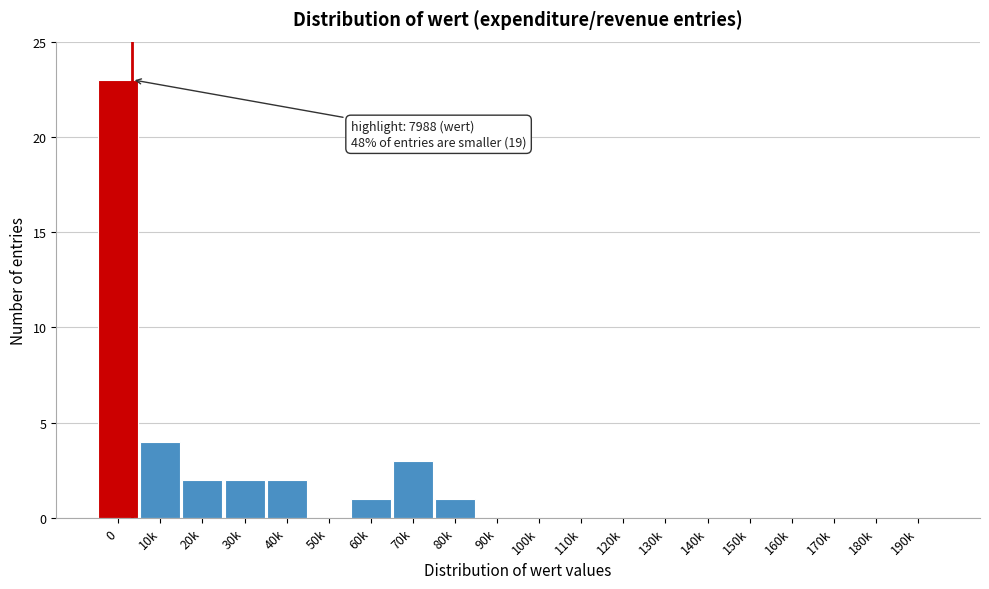

Reading left to right, extract all data points from this chart.

0=23	10k=4	20k=2	30k=2	40k=2	50k=0	60k=1	70k=3	80k=1	90k=0	100k=0	110k=0	120k=0	130k=0	140k=0	150k=0	160k=0	170k=0	180k=0	190k=0